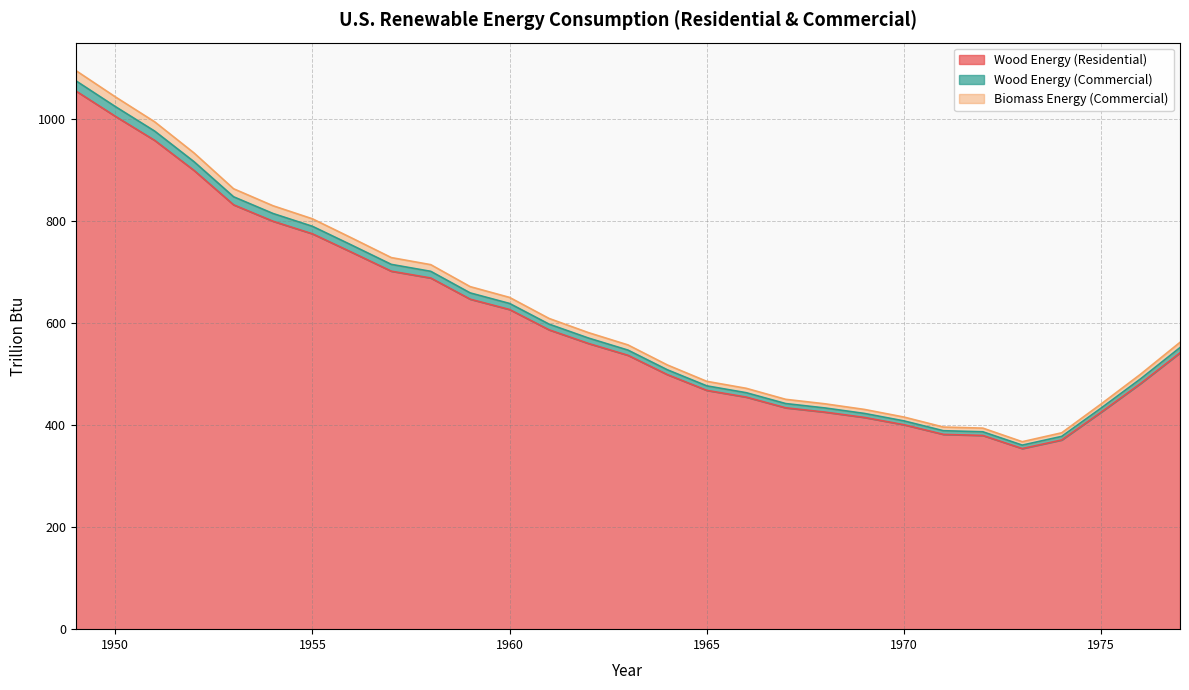

The Total Renewable (Commercial) series shows 261.9 at 1957. True or false?

False